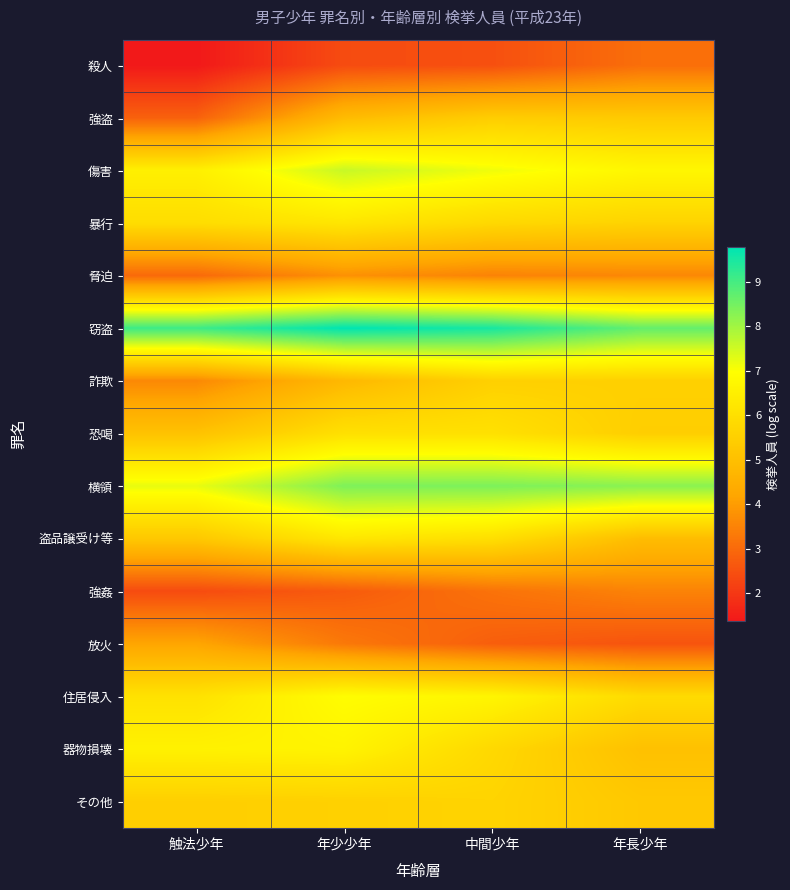

Which series has the largest total across all categories?

窃盗